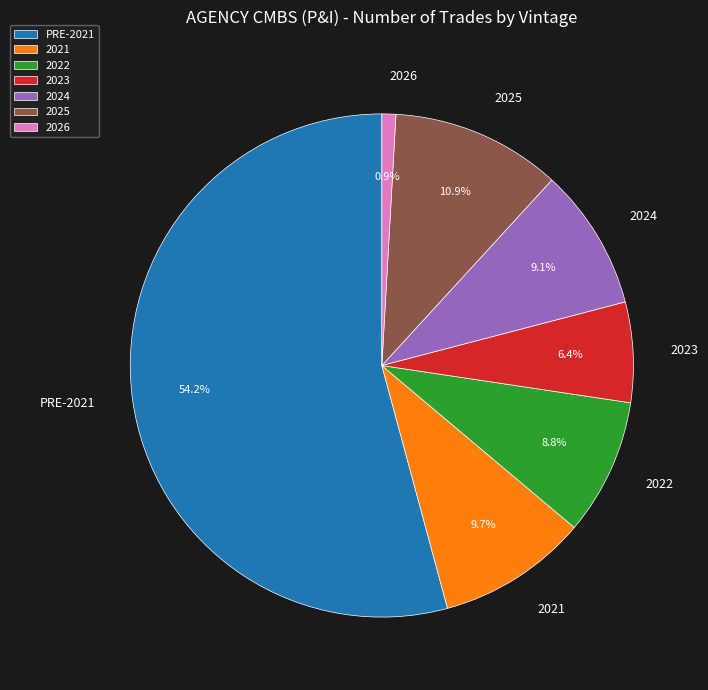

How many slices are in this pie chart?

7